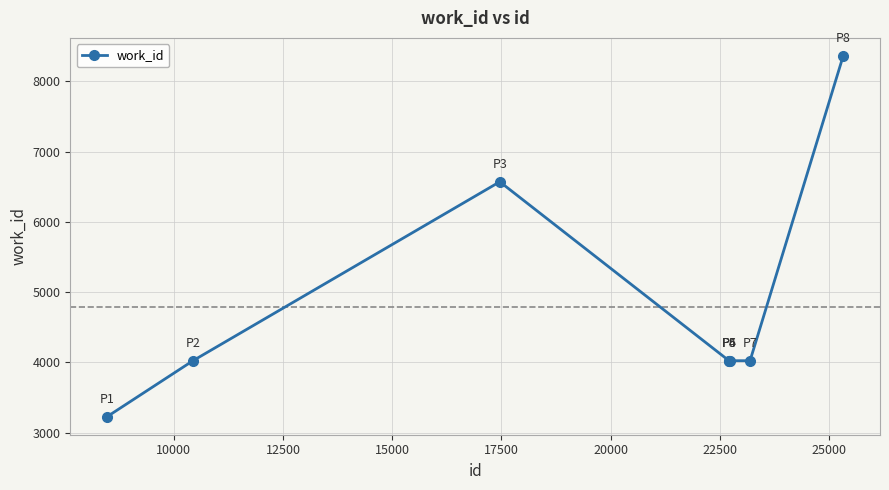

What is the minimum value shown in the chart?

3227